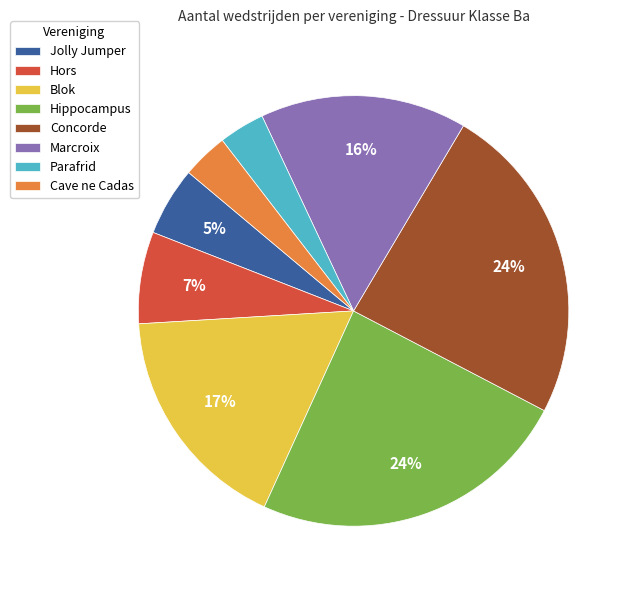

True or false: Hippocampus accounts for 24% of the total.

True